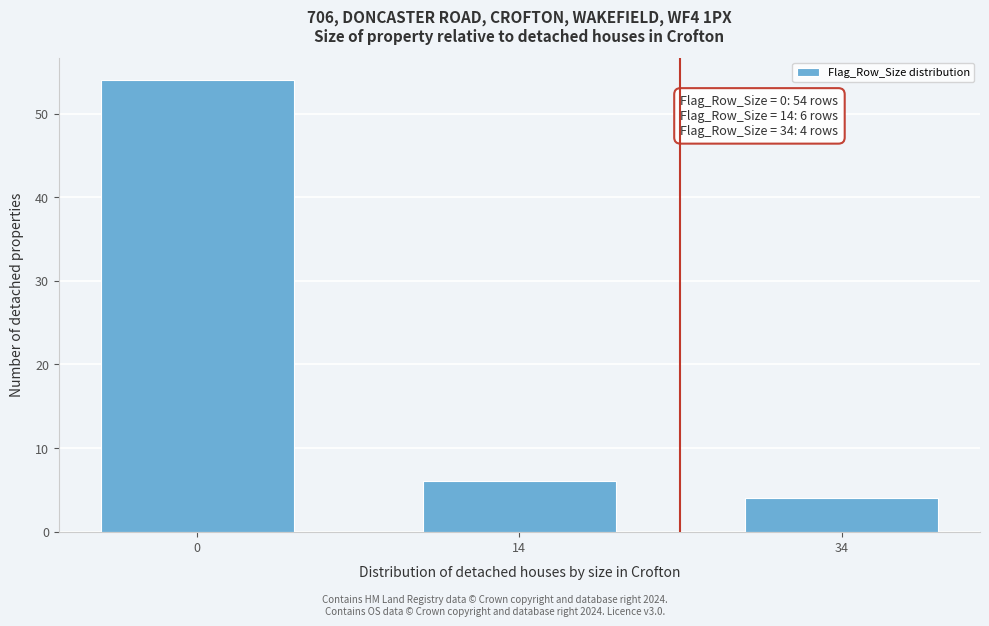

Reading left to right, what are all the values shown in this chart?

54	6	4